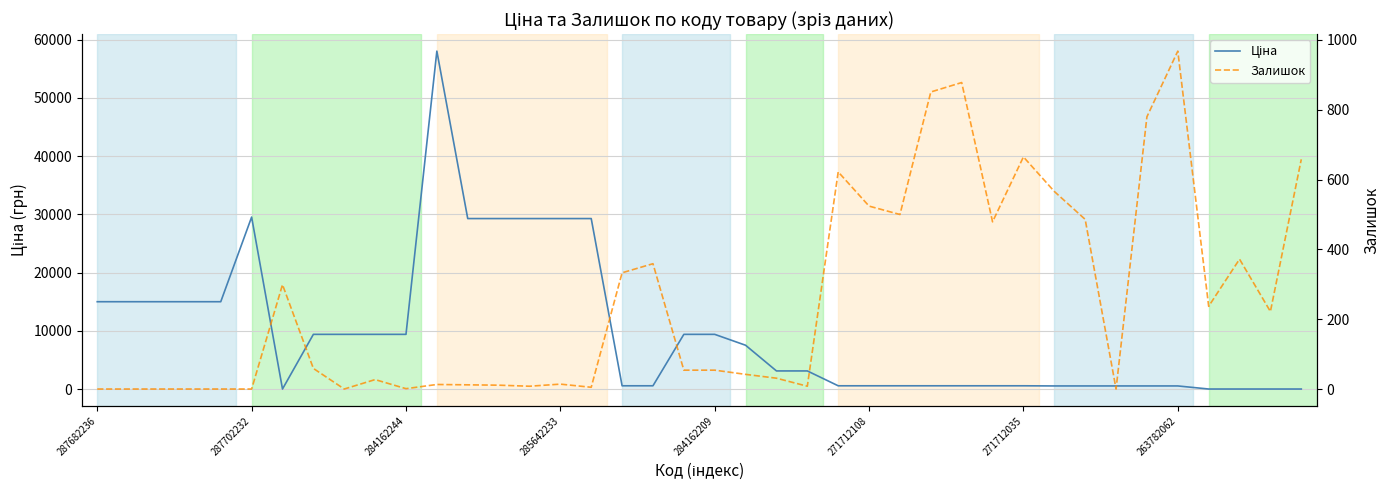

Which has a higher value, 16 or 33?

16